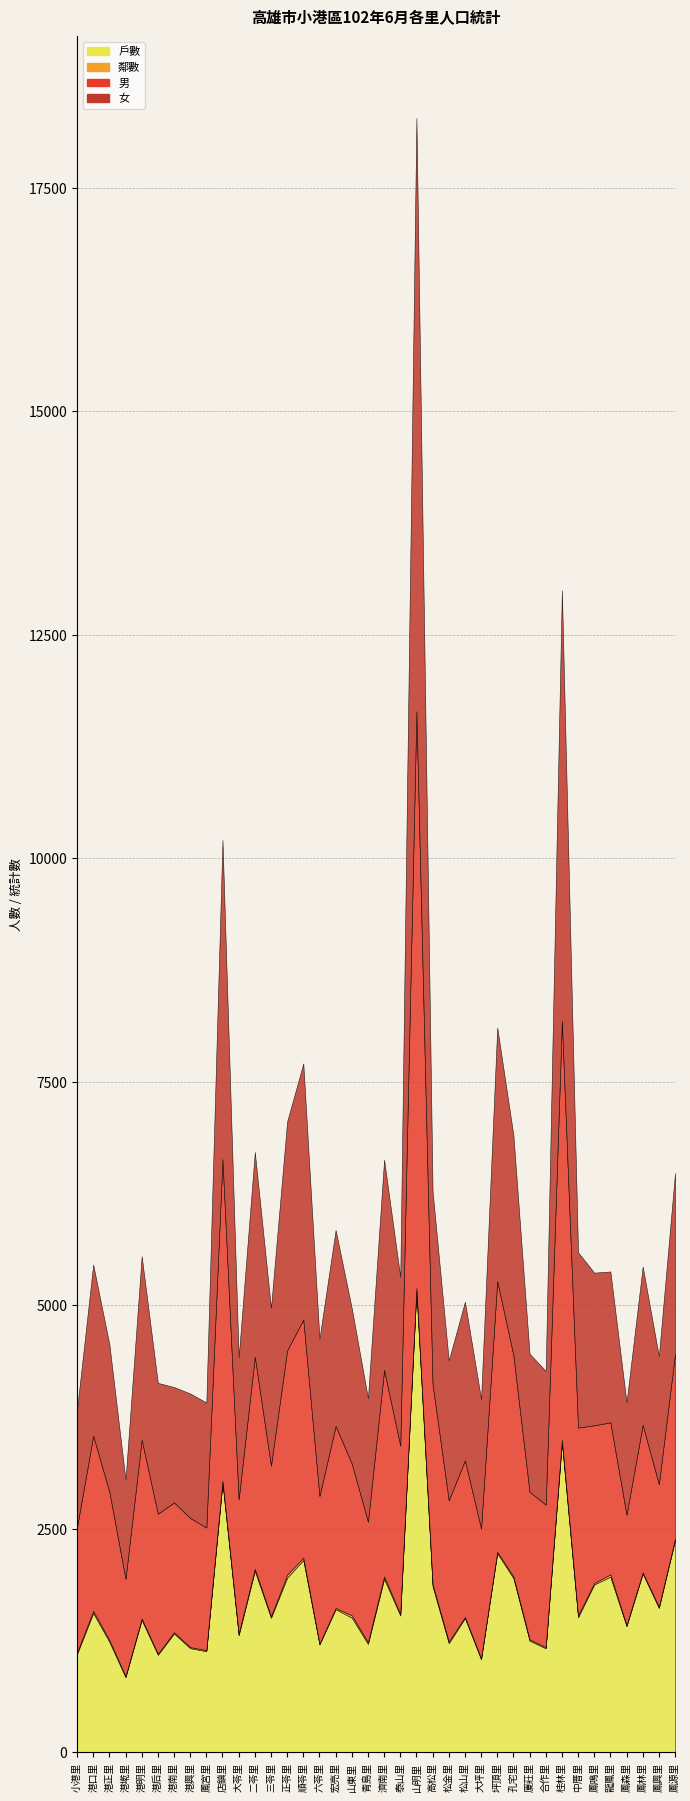

What is the value of the 女 point at the 6th from the left?

1464